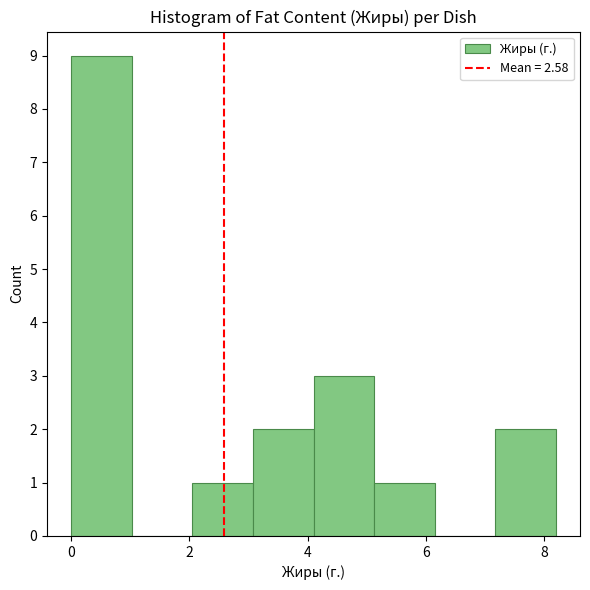

Reading left to right, transcribe this chart: for each bar, give the range it covers on the x-axis and its height. Neither the bar edges nor the heights are printed on the chart, so give them approximately, as read against the axes.

0.0 to 1.0: 9
1.0 to 2.0: 0
2.0 to 3.0: 1
3.0 to 4.2: 2
4.2 to 5.2: 3
5.2 to 6.2: 1
6.2 to 7.2: 0
7.2 to 8.2: 2